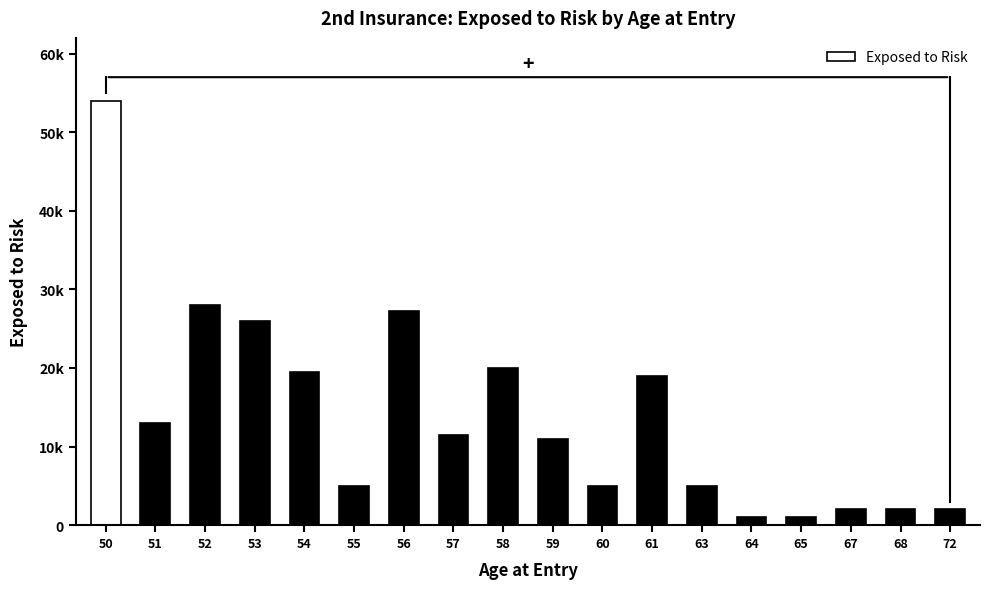

Reading left to right, what are all the values shown in this chart?

50=54000	51=13000	52=28000	53=26000	54=19500	55=5000	56=27300	57=11500	58=20000	59=11000	60=5000	61=19000	63=5000	64=1000	65=1000	67=2000	68=2000	72=2000